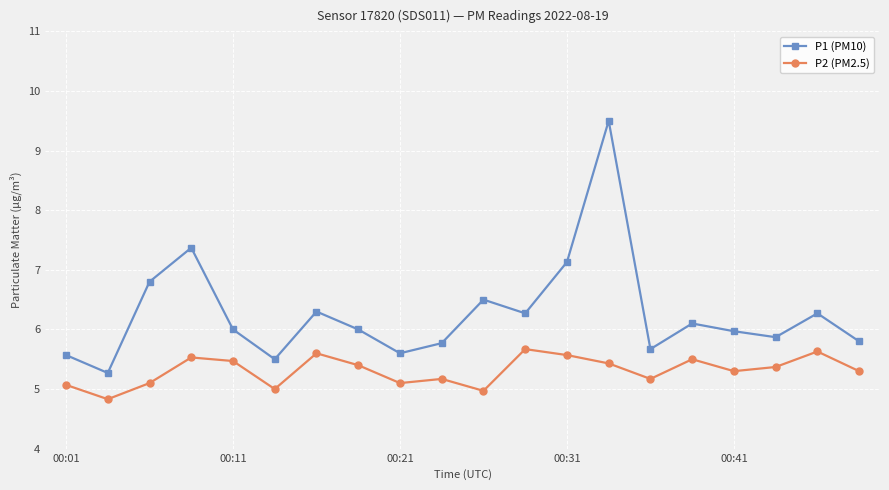

Which series has the largest total across all categories?

P1 (PM10)